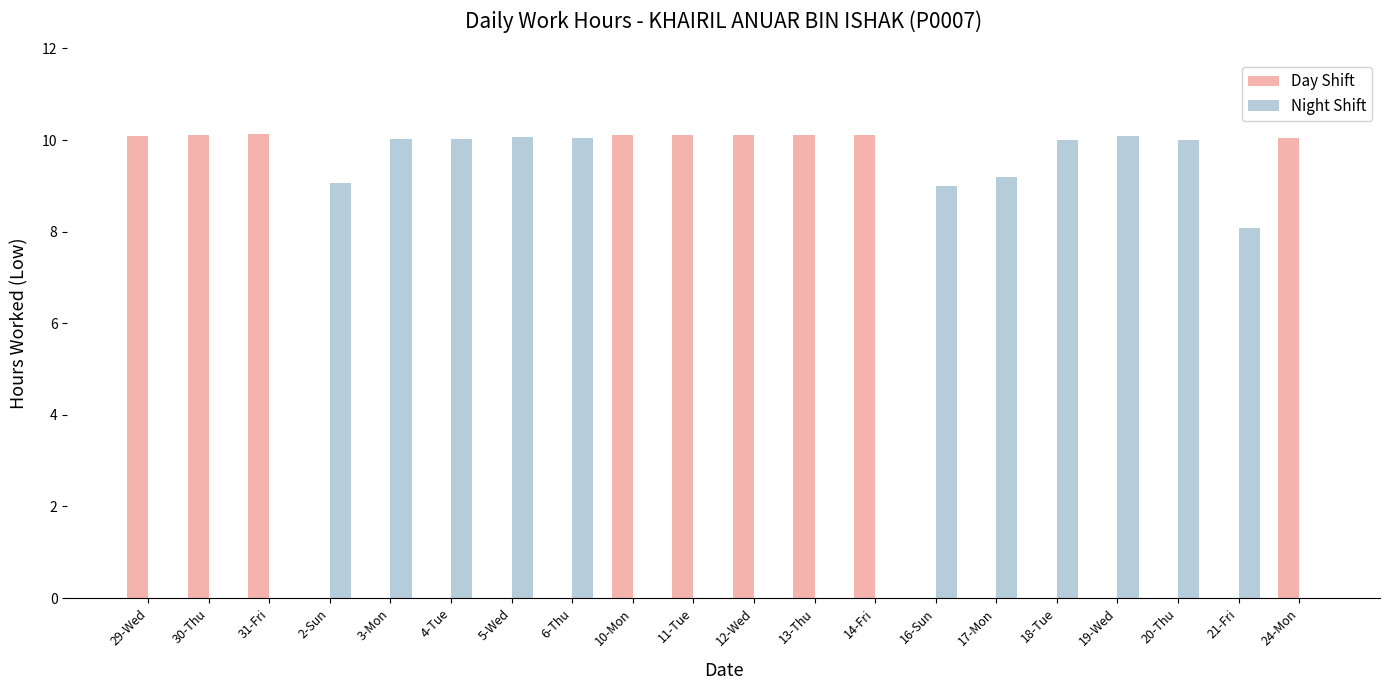

Is the value of Night Shift at 14-Fri greater than the value of Day Shift at 10-Mon?

No